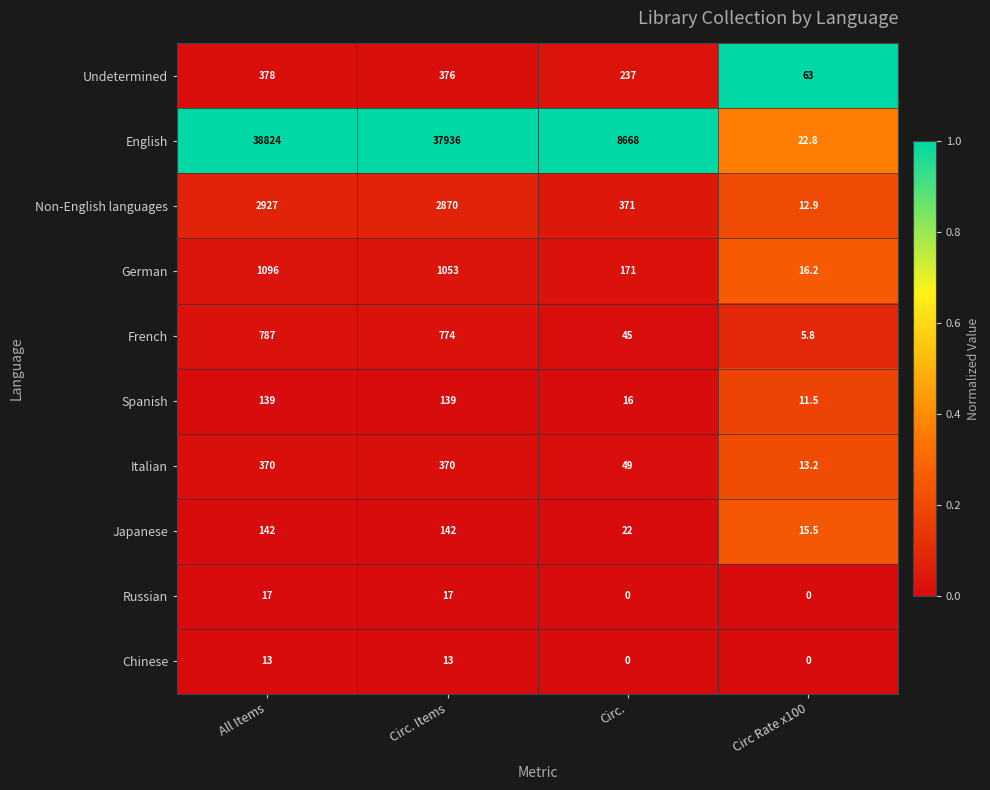

List the series in order of their peak value, lowest first.

Chinese, Russian, Spanish, Japanese, Italian, Undetermined, French, German, Non-English languages, English